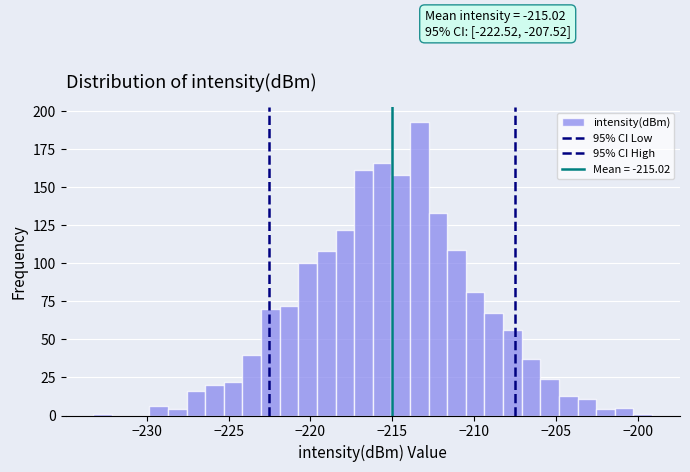

Read against the x-axis, roughly where is the centre of the tallest bar?

-213.5